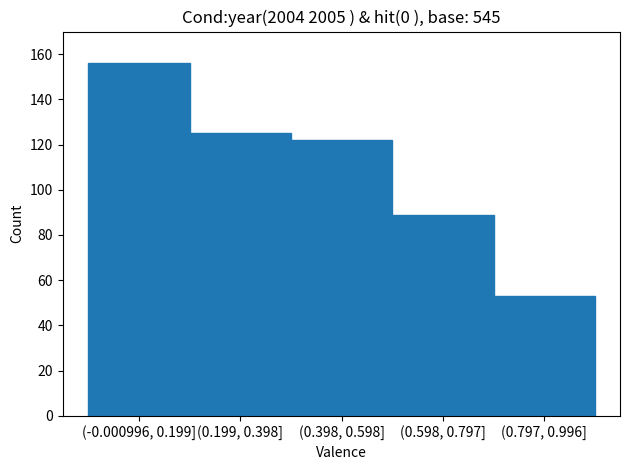

Reading left to right, extract all data points from this chart.

(-0.000996, 0.199]=156	(0.199, 0.398]=125	(0.398, 0.598]=122	(0.598, 0.797]=89	(0.797, 0.996]=53